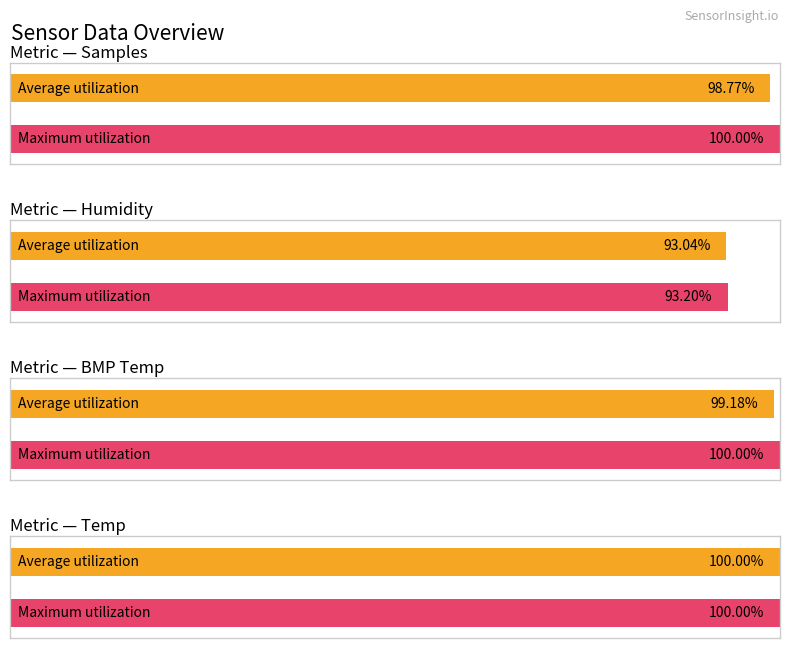

The BMP_temperature series shows 4.8 at 4. True or false?

False